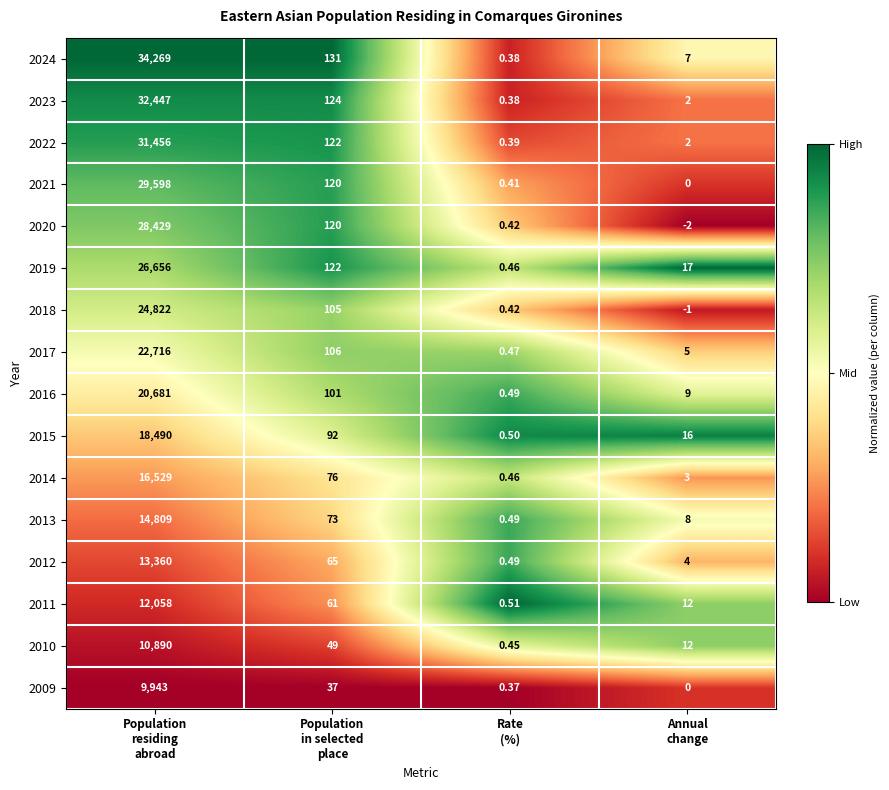

Which series has the widest spread of values?

2024